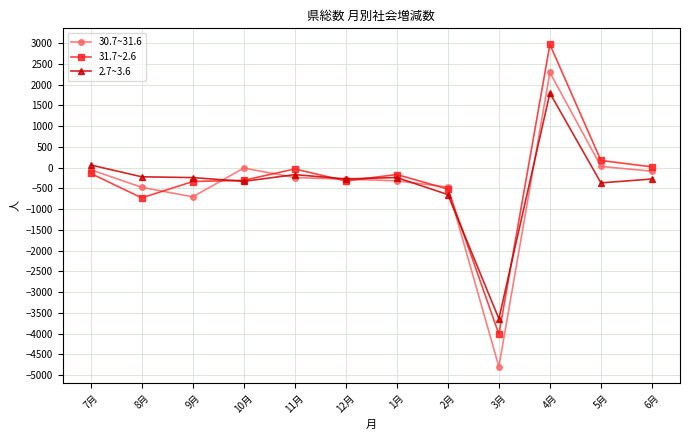

List the series in order of their peak value, highest first.

31.7~2.6, 30.7~31.6, 2.7~3.6